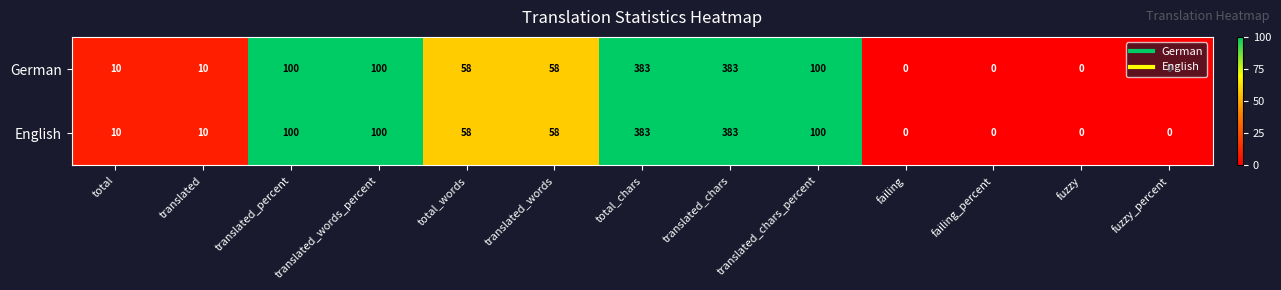

What is the difference between the second highest and minimum values in the German series?

383